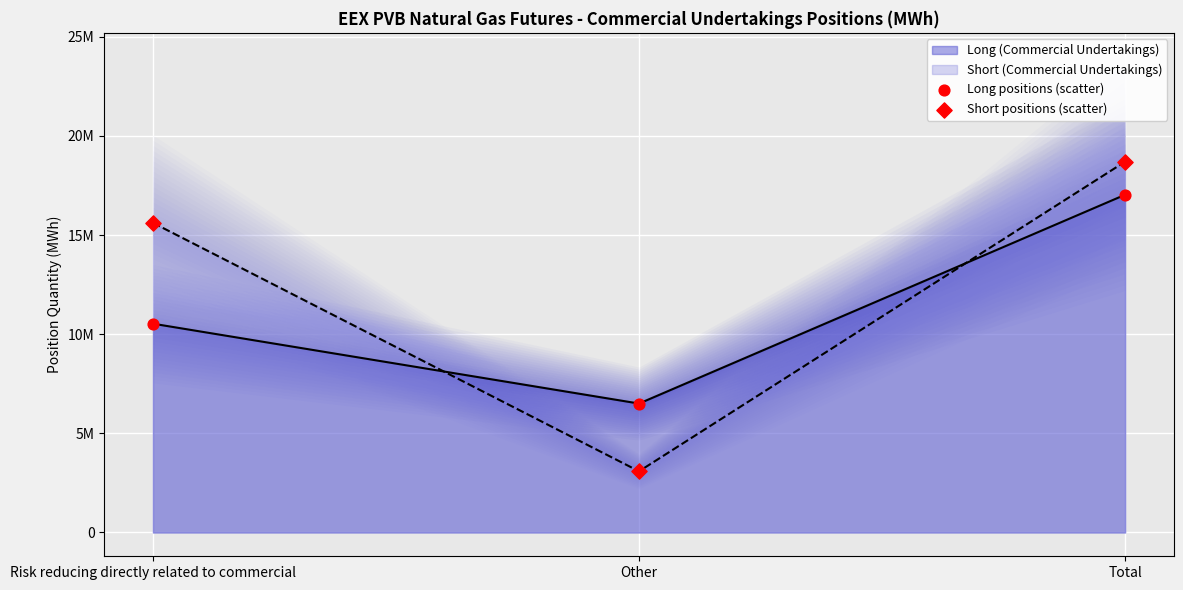

Which series has the largest Y range (max minus min)?

Short positions (scatter)